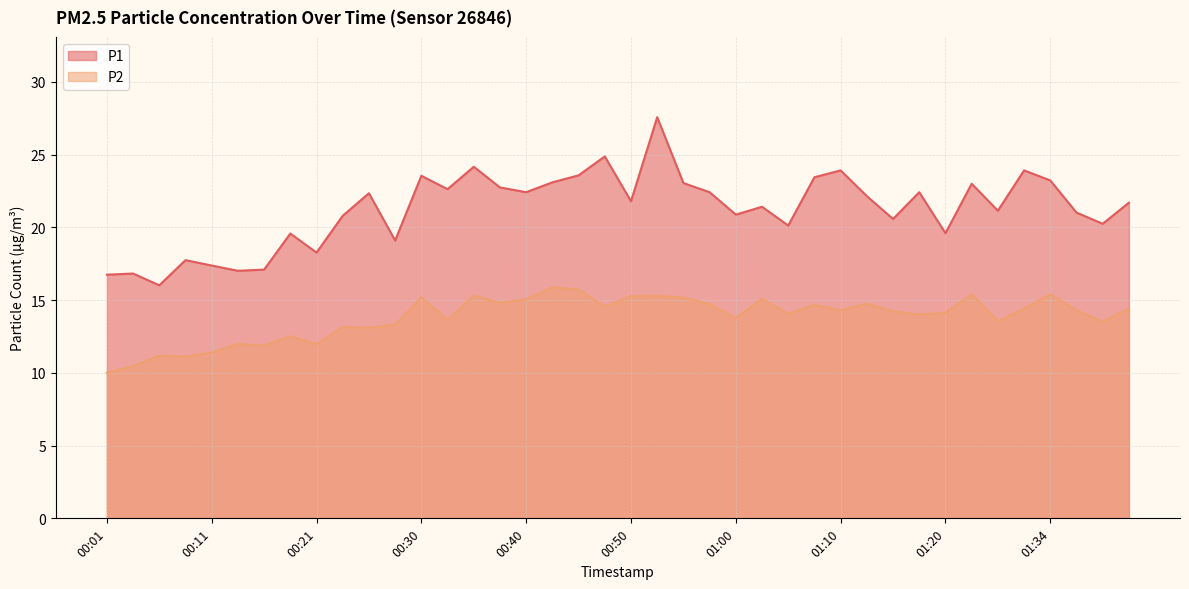

The P1 series shows 35.8 at 00:55. True or false?

False